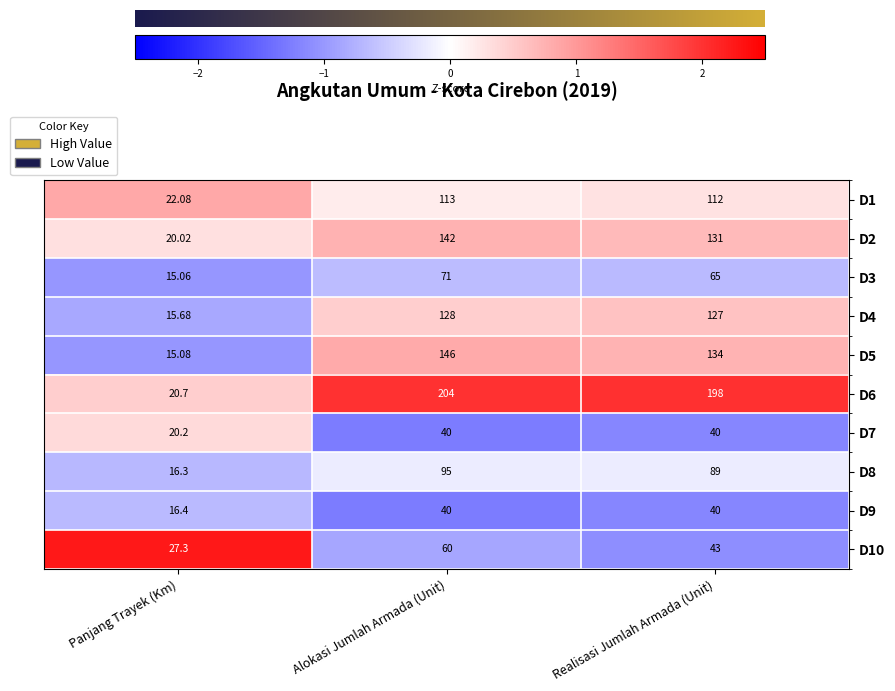

The D8 series shows -0.7 at Realisasi Jumlah Armada (Unit). True or false?

False